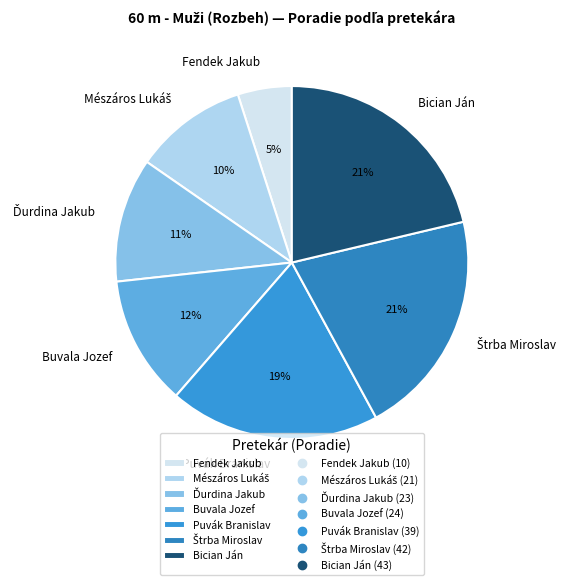

Combined, do Buvala Jozef and Puvák Branislav account for over 50%?

No